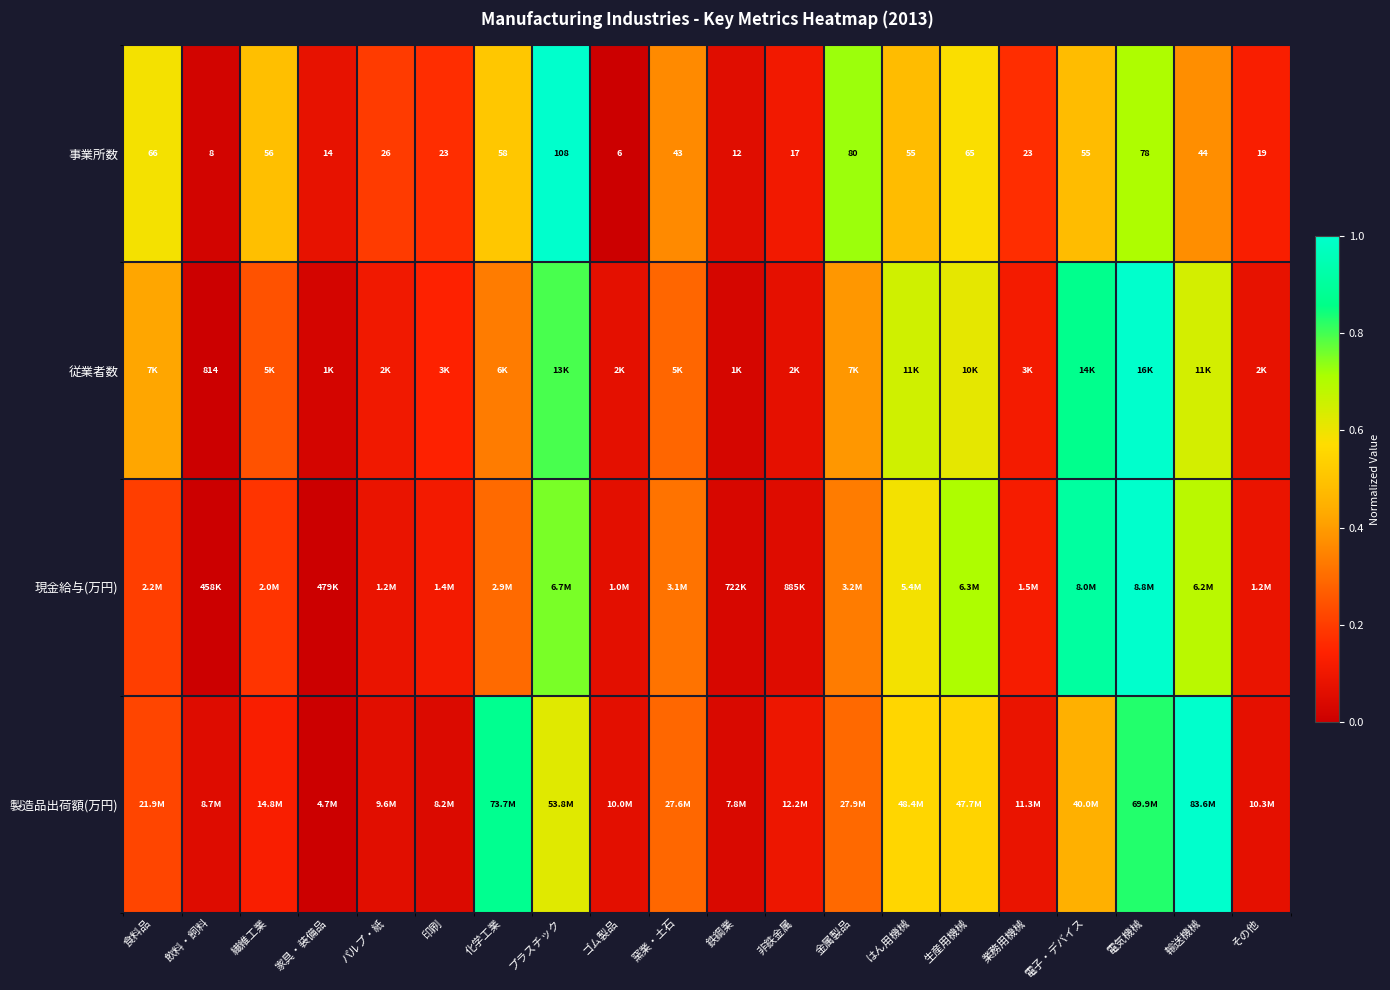

What is the spread (max minus min) of values at 輸送機械?

0.6